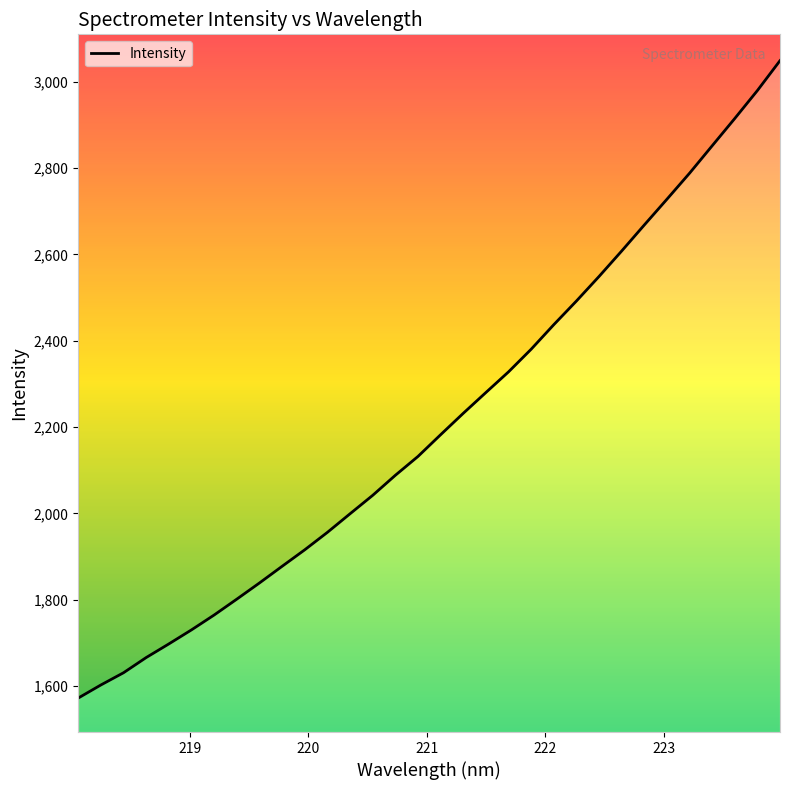

The chart shows a value of 1505.6 at 222.0721. True or false?

False